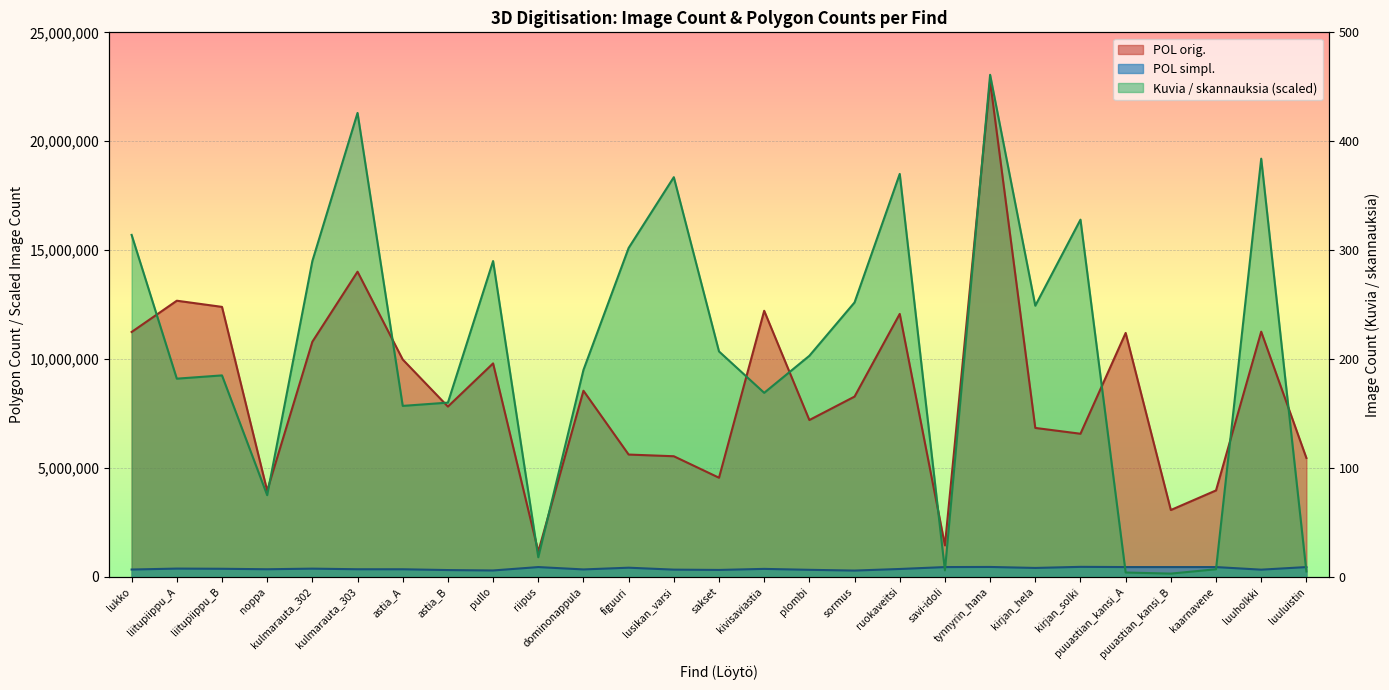

What is the label of the 23rd point from the left?

puuastian_kansi_A